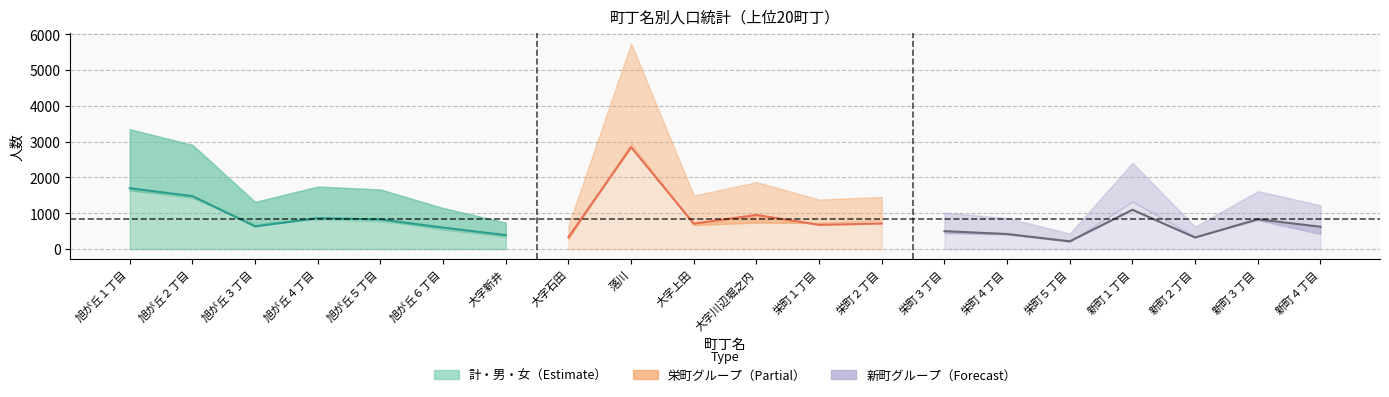

Where does the 男 series first go above 710?

旭が丘１丁目